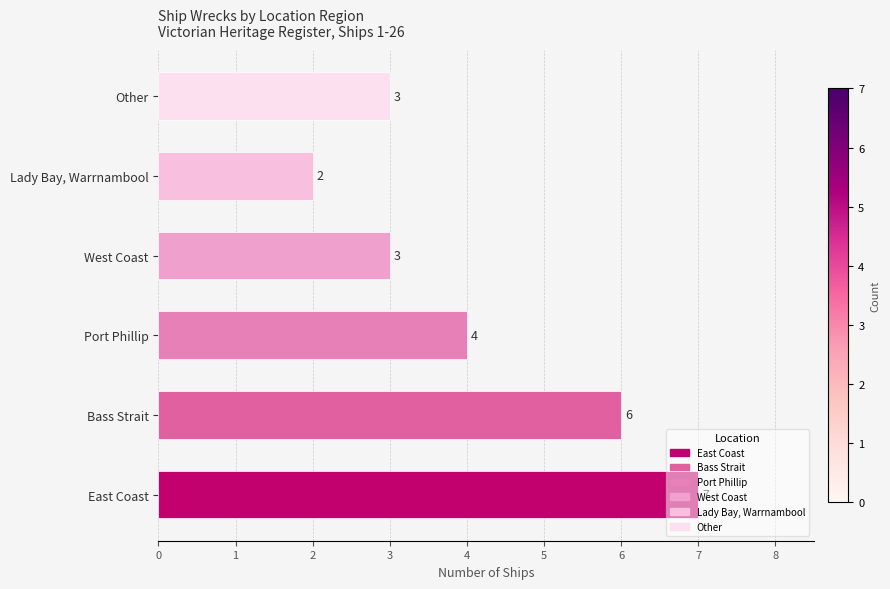

At which label is the value closest to 4?

Port Phillip